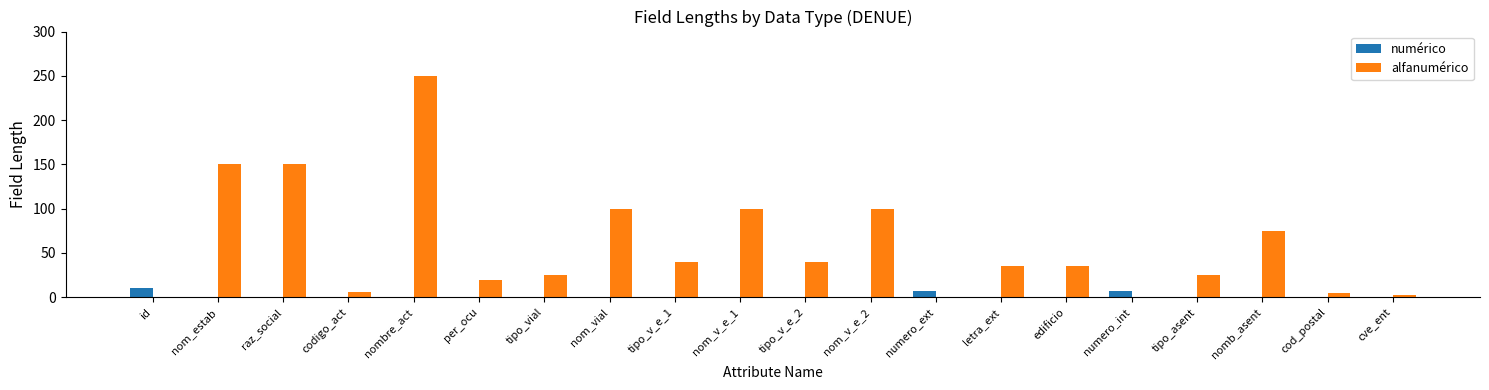

Which series changed the most between raz_social and edificio?

alfanumérico